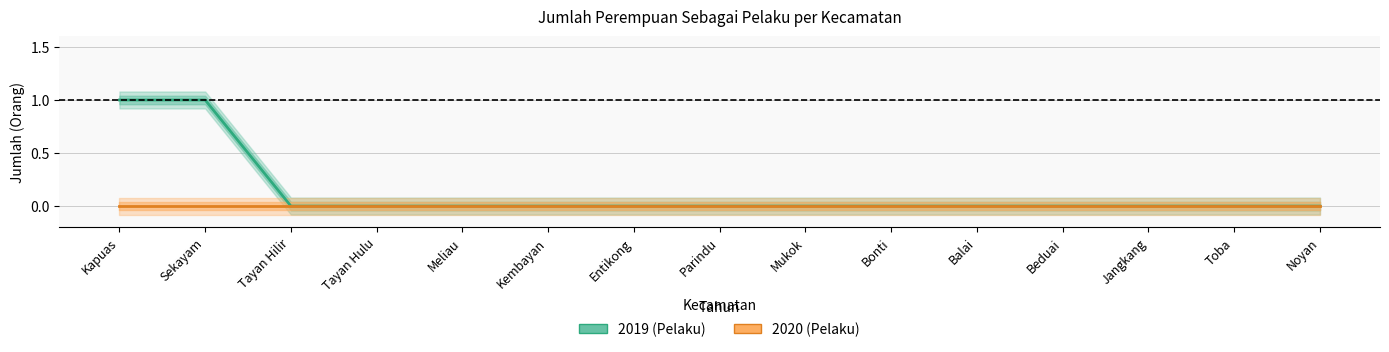

Reading right to left, transcribe all the data shown in this chart.

2019 (Pelaku): Noyan=0	Toba=0	Jangkang=0	Beduai=0	Balai=0	Bonti=0	Mukok=0	Parindu=0	Entikong=0	Kembayan=0	Meliau=0	Tayan Hulu=0	Tayan Hilir=0	Sekayam=1	Kapuas=1
2020 (Pelaku): Noyan=0	Toba=0	Jangkang=0	Beduai=0	Balai=0	Bonti=0	Mukok=0	Parindu=0	Entikong=0	Kembayan=0	Meliau=0	Tayan Hulu=0	Tayan Hilir=0	Sekayam=0	Kapuas=0